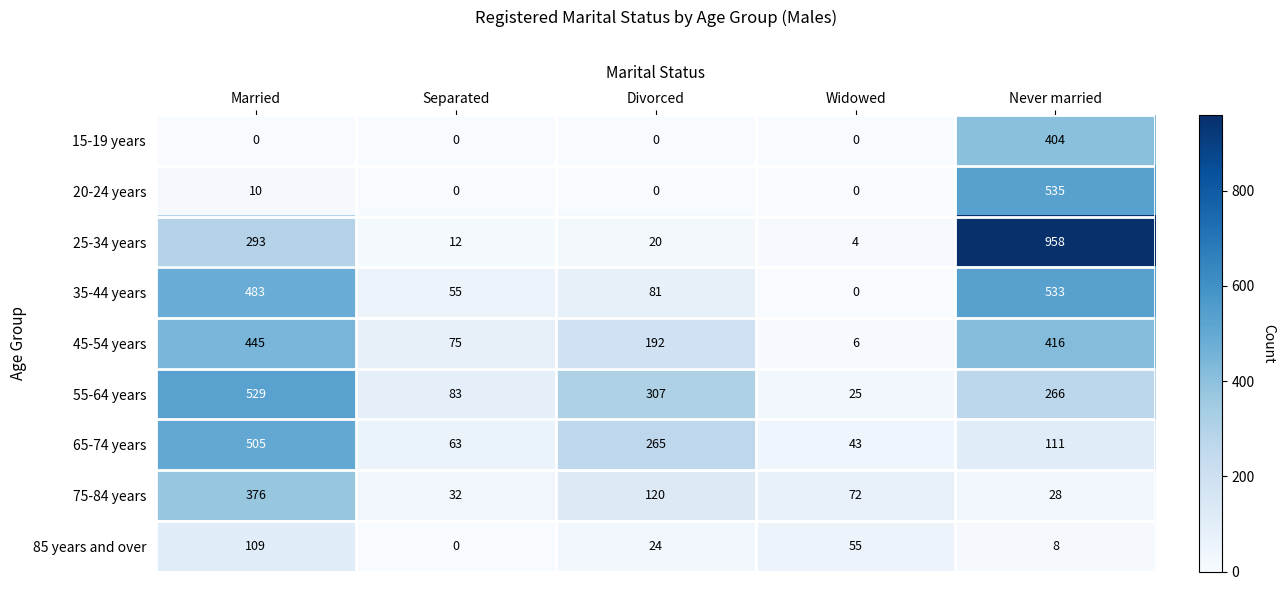

Where is 55-64 years nearest to the value 277?

Never married